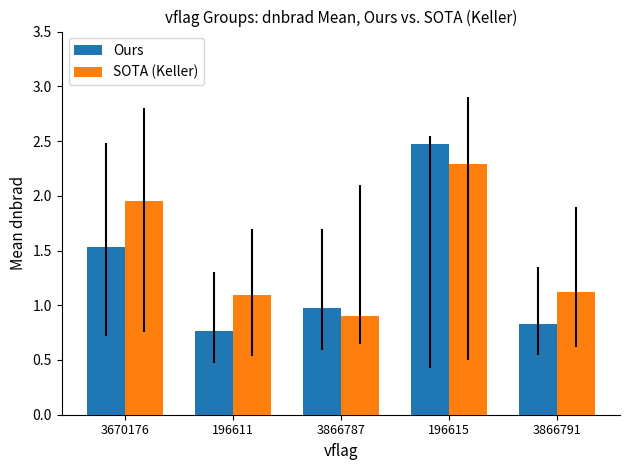

Which series has the largest range (max minus min)?

Ours